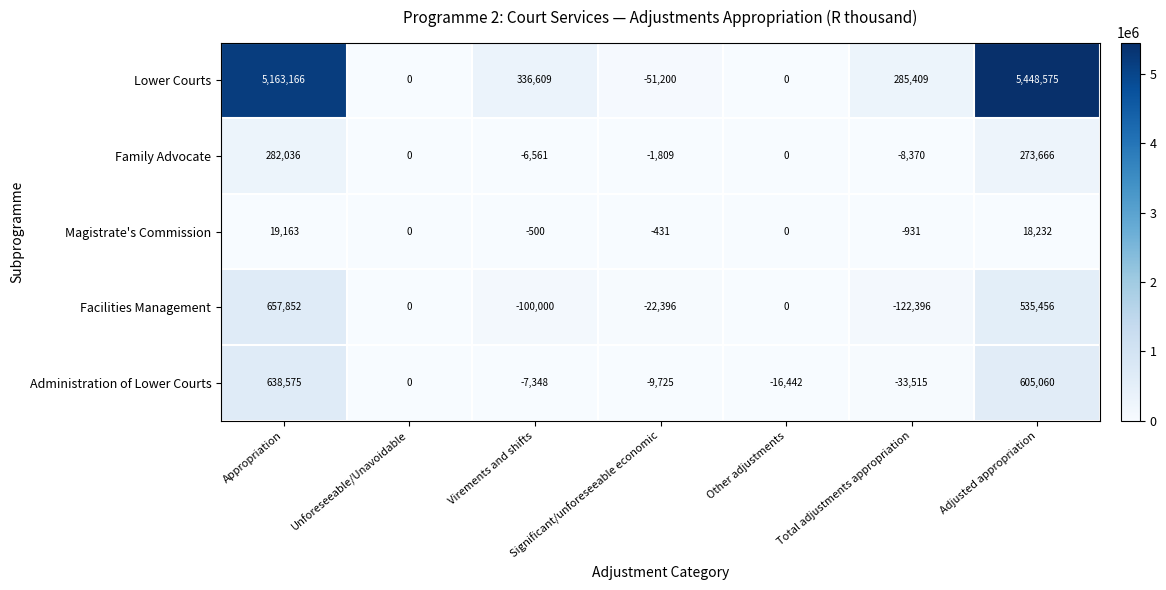

At how many categories does at least one series exceed 120737?

4